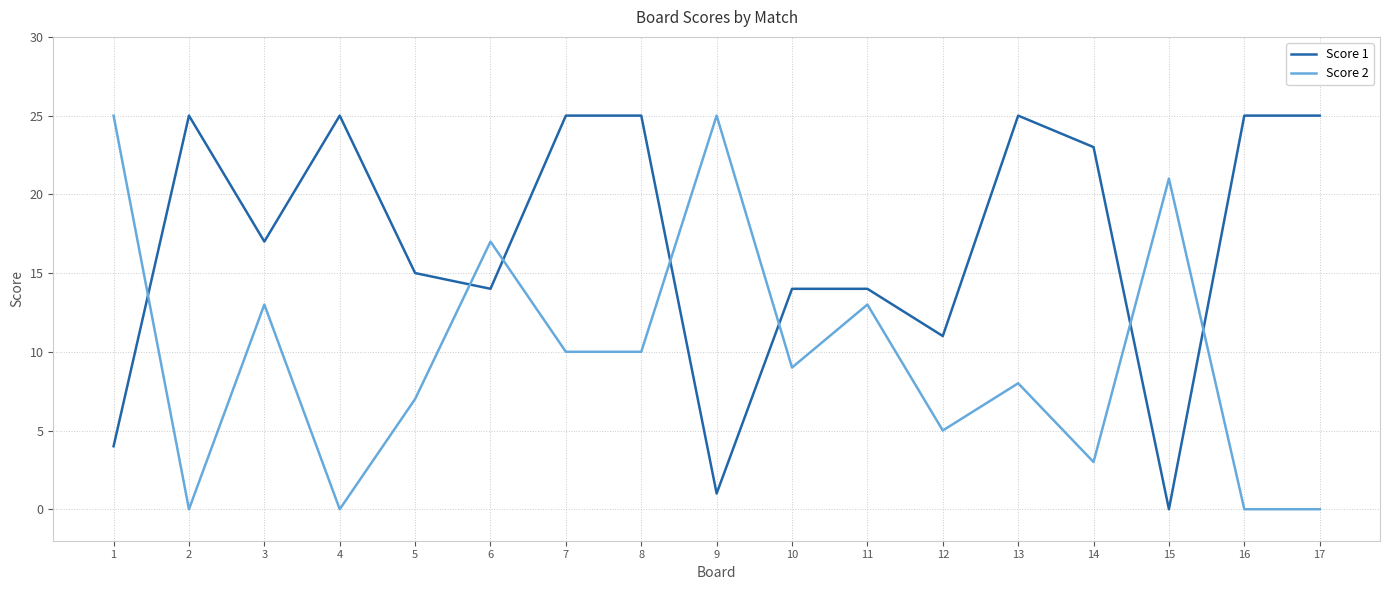

At 8, list the series in order from smallest to largest.

Score 2, Score 1